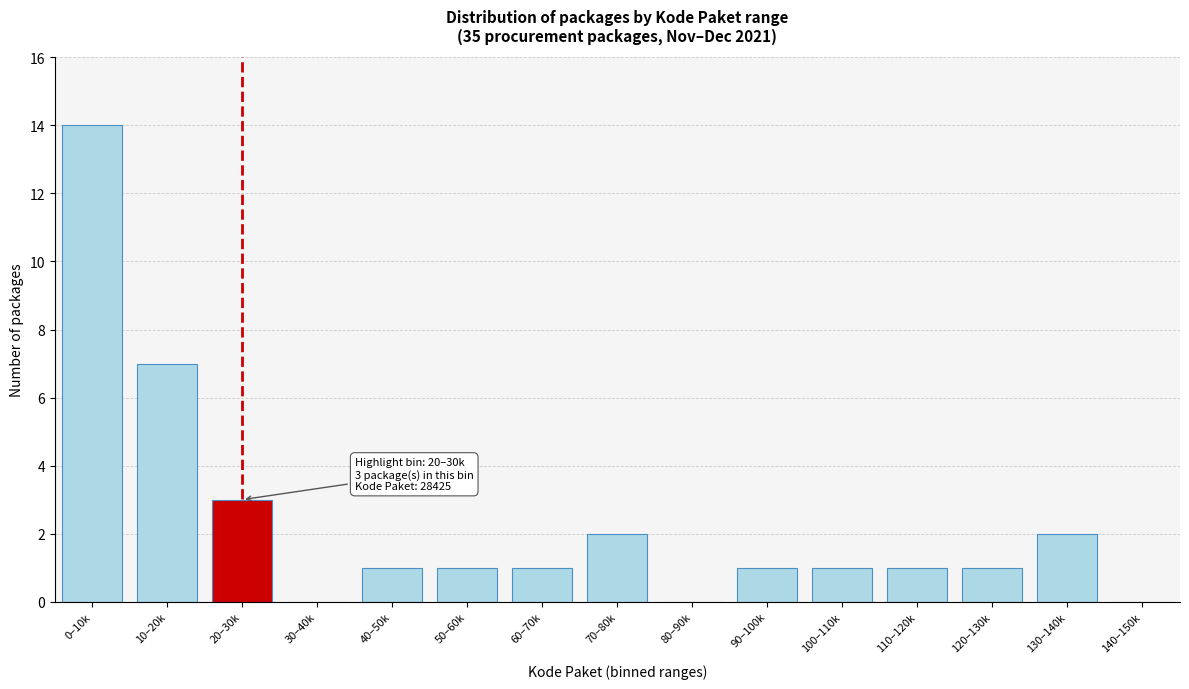

Reading left to right, transcribe all the data shown in this chart.

0–10k=14	10–20k=7	20–30k=3	30–40k=0	40–50k=1	50–60k=1	60–70k=1	70–80k=2	80–90k=0	90–100k=1	100–110k=1	110–120k=1	120–130k=1	130–140k=2	140–150k=0